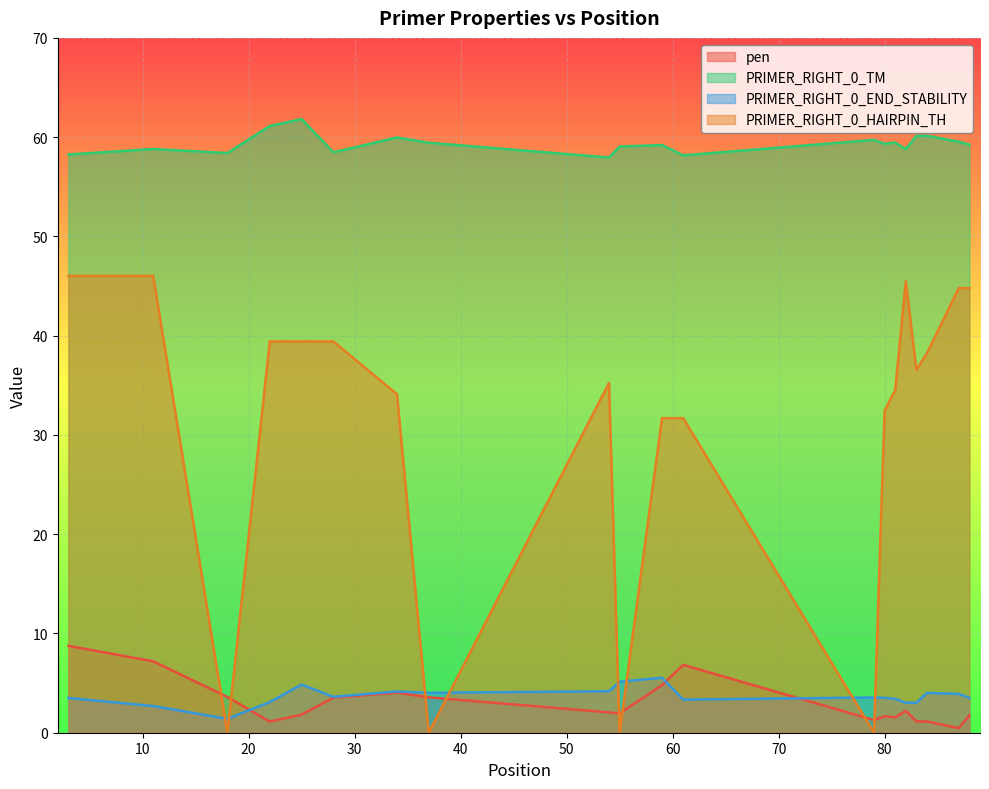

How many data points in PRIMER_RIGHT_0_HAIRPIN_TH are above 36?

10